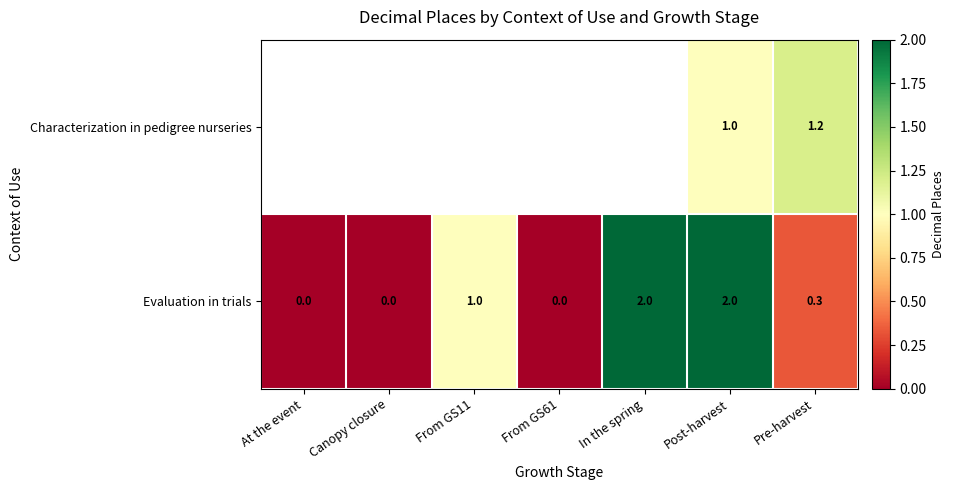

At which category is the sum across all series the highest?

Post-harvest